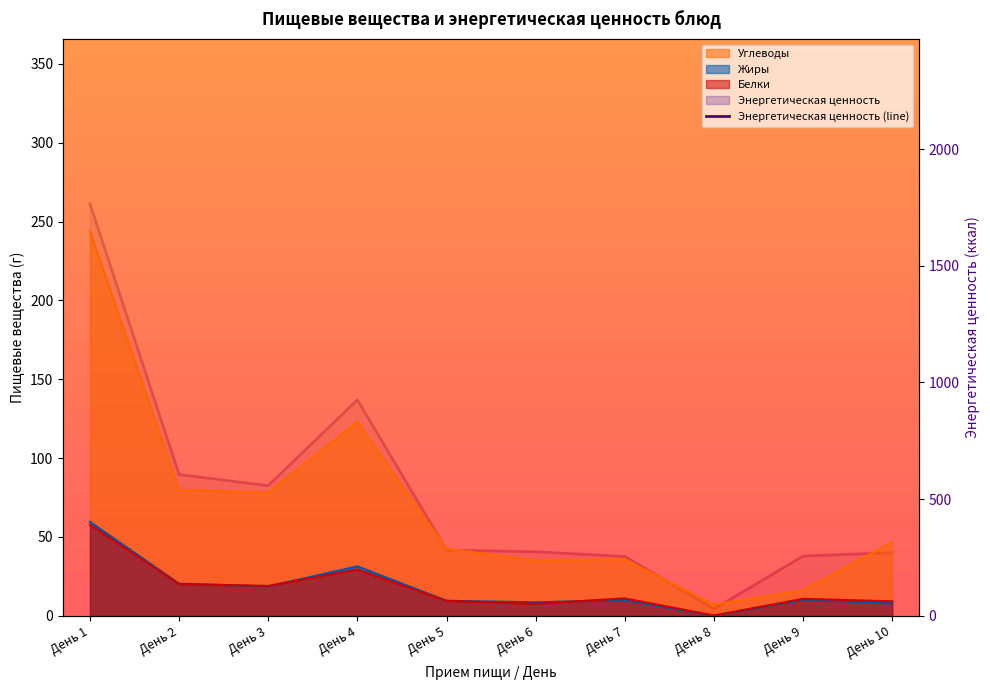

What is the value of the 9th point from the left?

255.9